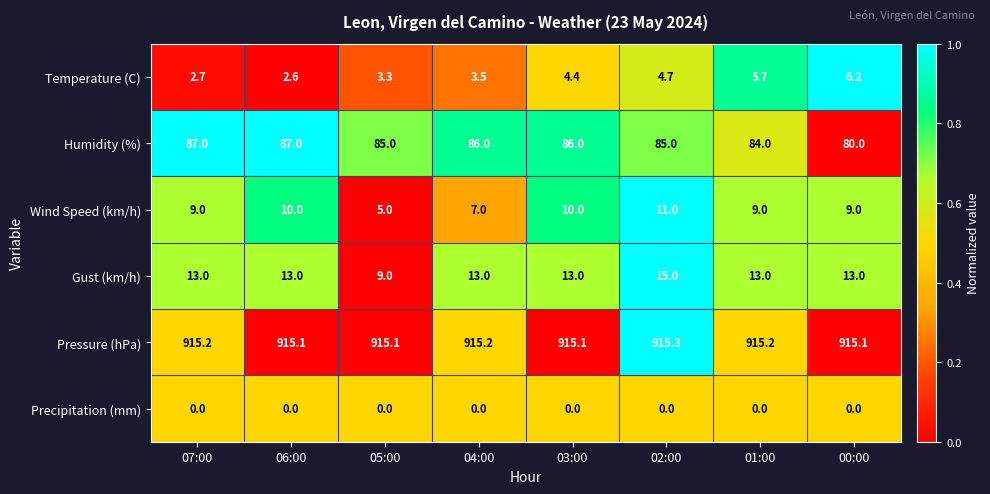

Rank the series by their maximum value, from highest to lowest.

Pressure (hPa), Humidity (%), Gust (km/h), Wind Speed (km/h), Temperature (C), Precipitation (mm)